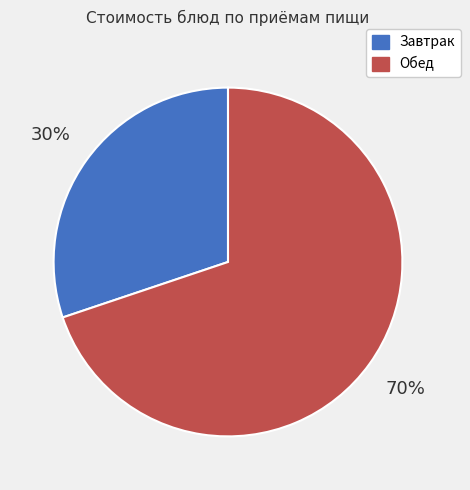

To the nearest percent, what is the difference between the largest and smallest slice percentages?

40%